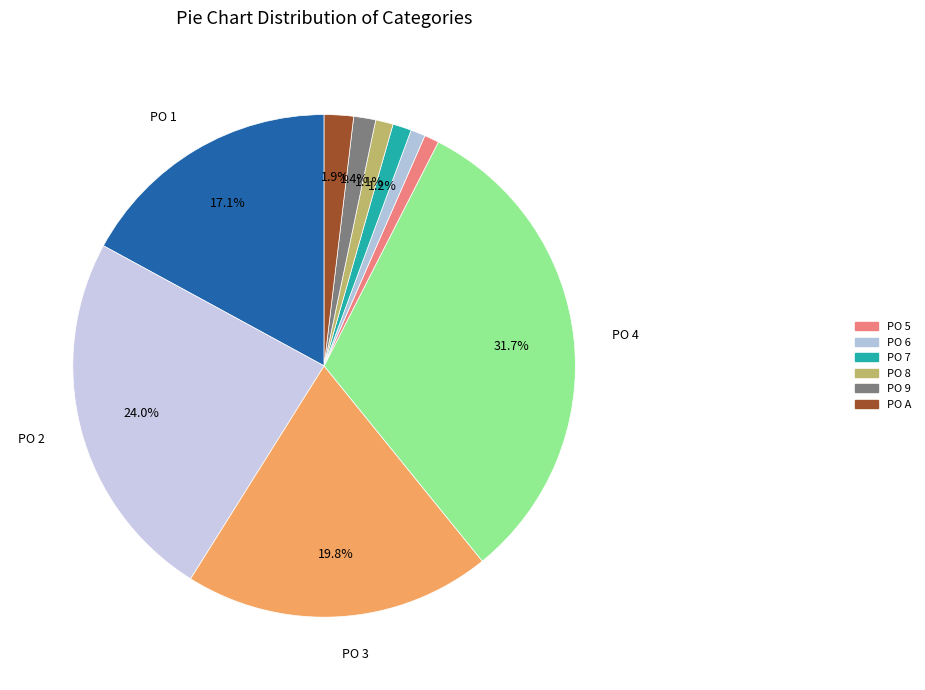

How many slices are in this pie chart?

10